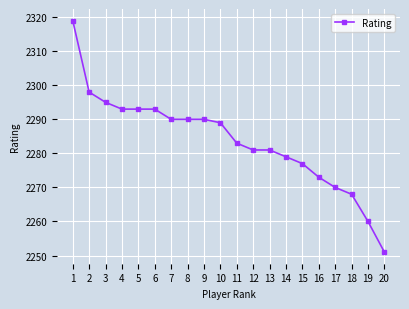

What is the greatest value displayed?

2319